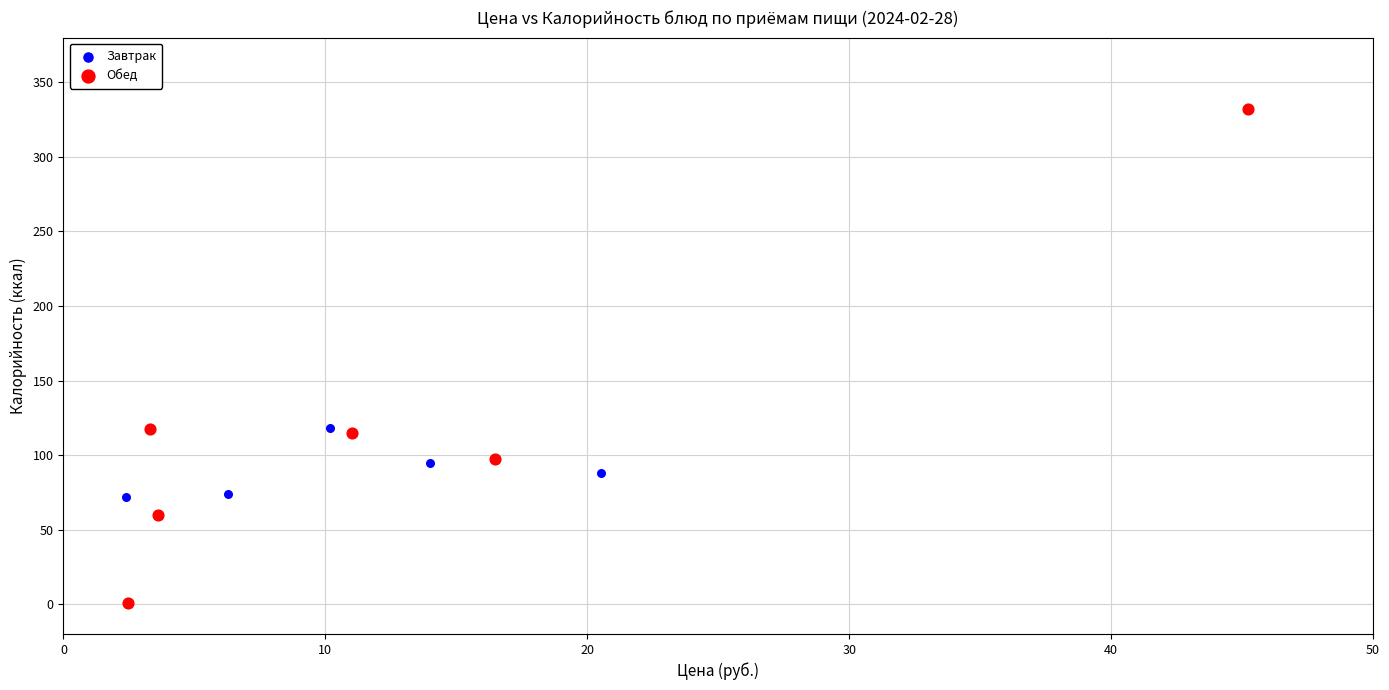

Which series contains the lowest Y value?

Обед